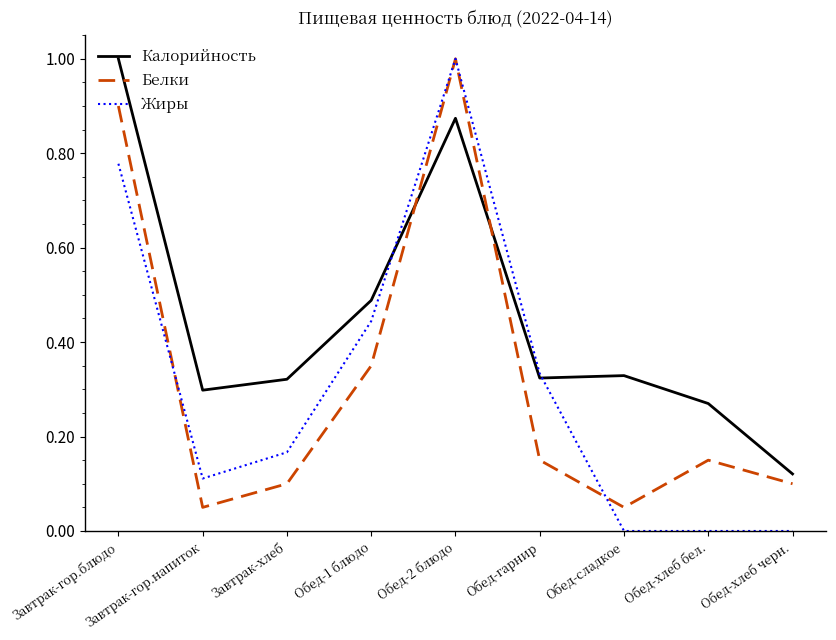

How many lines are shown in the chart?

3